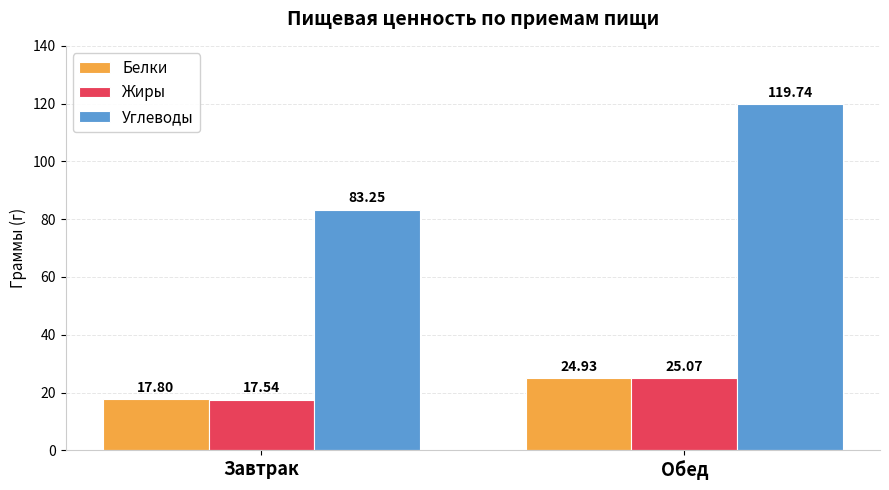

Does the chart contain stacked bars?

No